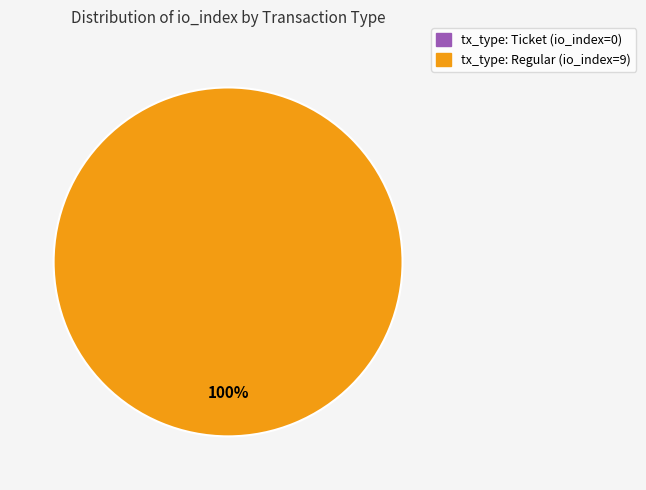

What percentage do tx_type: Ticket (io_index=0) and tx_type: Regular (io_index=9) together represent?

100.0%